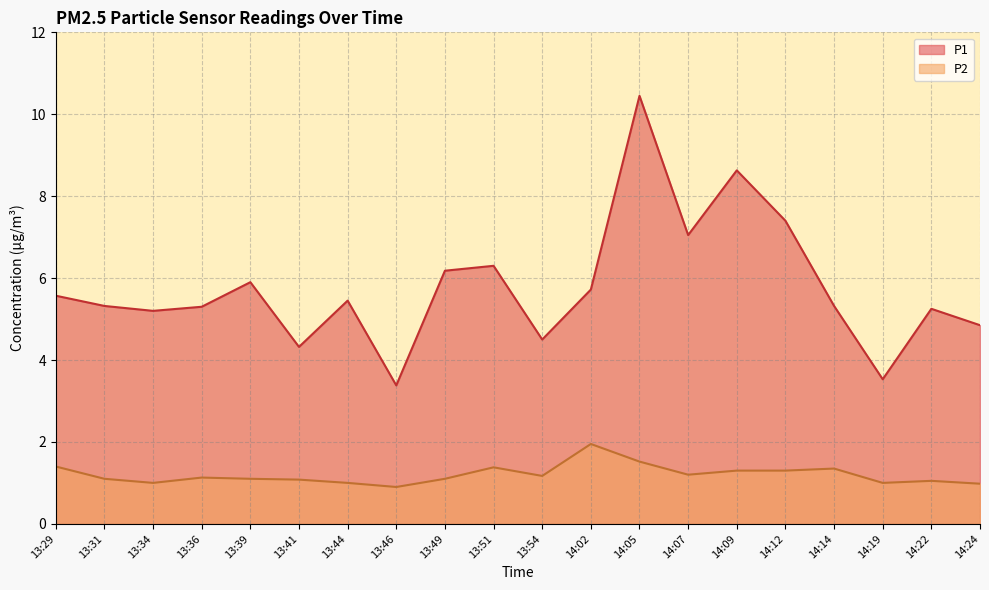

True or false: P2 has more than 1 interior local peaks.

True